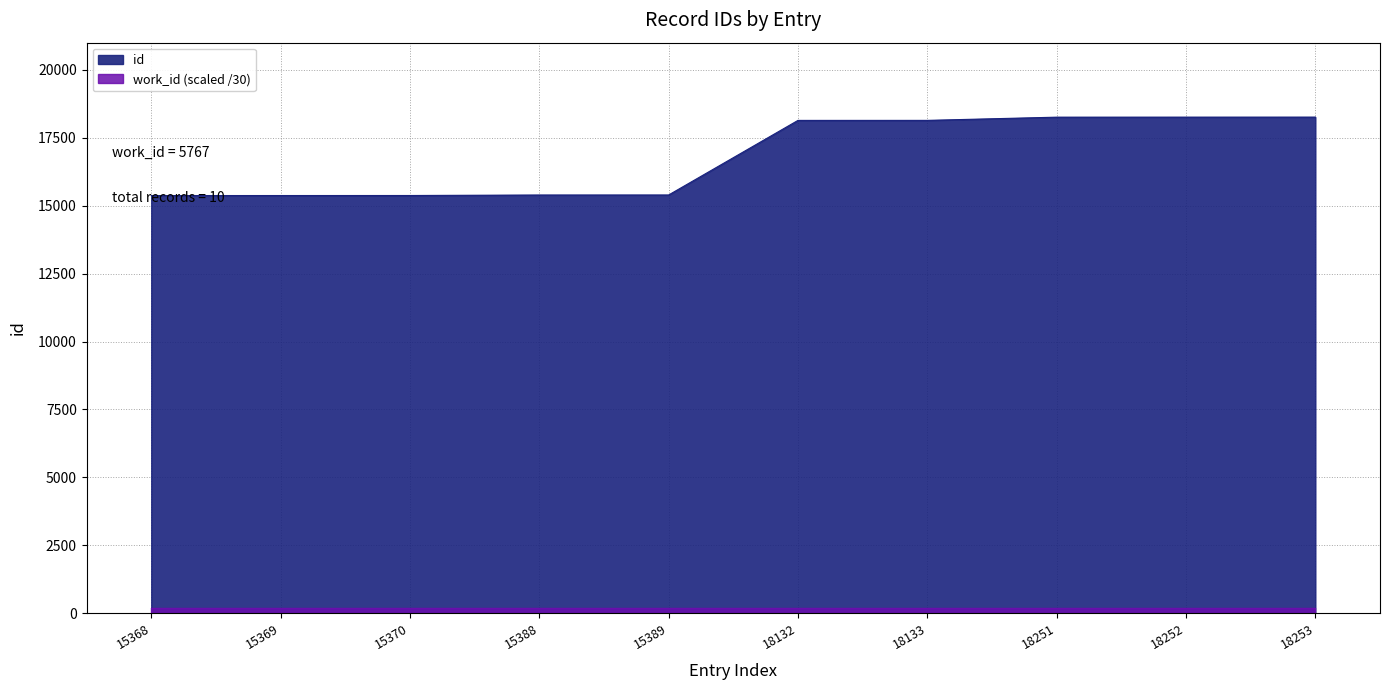

What is the difference between the values at 15389 and 18252?

2863